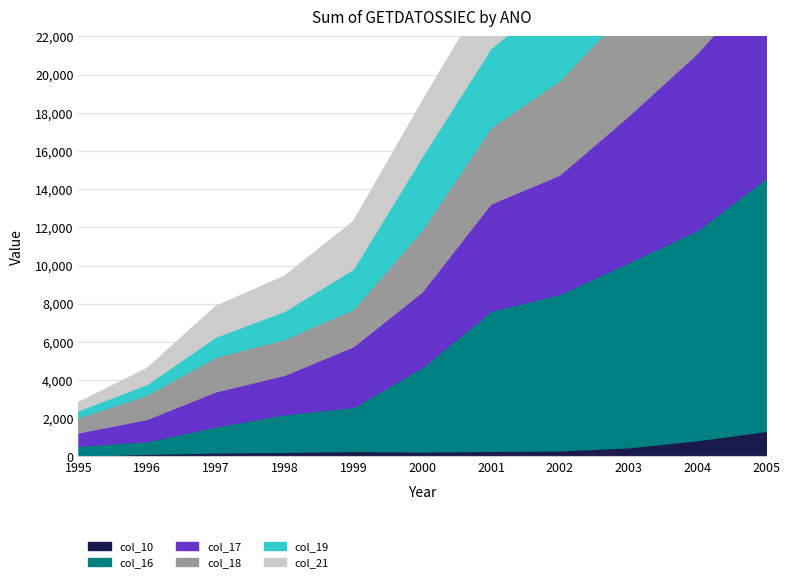

Reading left to right, extract all data points from this chart.

3.51.1.2.12: 33.6	143.2	210.0	242.0	286.2	257.1	292.9	317.6	481.4	852.7	1337.7
3.51.1.2.2: 533.1	660.1	1367.2	1970.0	2308.0	4429.1	7343.4	8197.3	9693.2	11004.1	13261.7
3.51.1.2.3: 662.9	1132.9	1802.4	2033.0	3149.7	3920.4	5581.6	6216.4	7640.3	9240.4	10481.2
3.51.1.2.4: 783.9	1266.4	1812.3	1881.0	1952.3	3236.7	3996.4	4943.4	5617.6	6566.5	8509.3
3.51.1.2.5: 374.0	564.4	1057.5	1470.0	2104.0	3846.5	4148.2	4635.5	4709.2	5393.2	6144.6
3.51.1.2.7: 435.8	839.3	1608.3	1846.0	2498.4	2891.5	3291.4	2930.4	3387.9	3642.6	4086.2